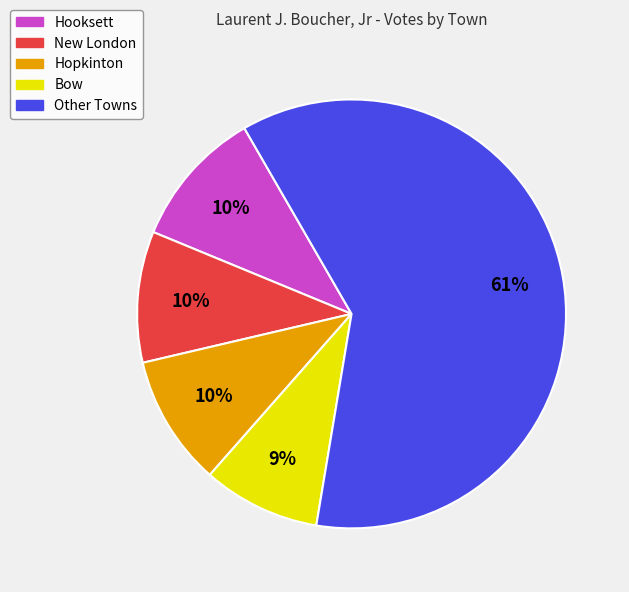

To the nearest percent, what is the difference between the largest and smallest slice percentages?

52%